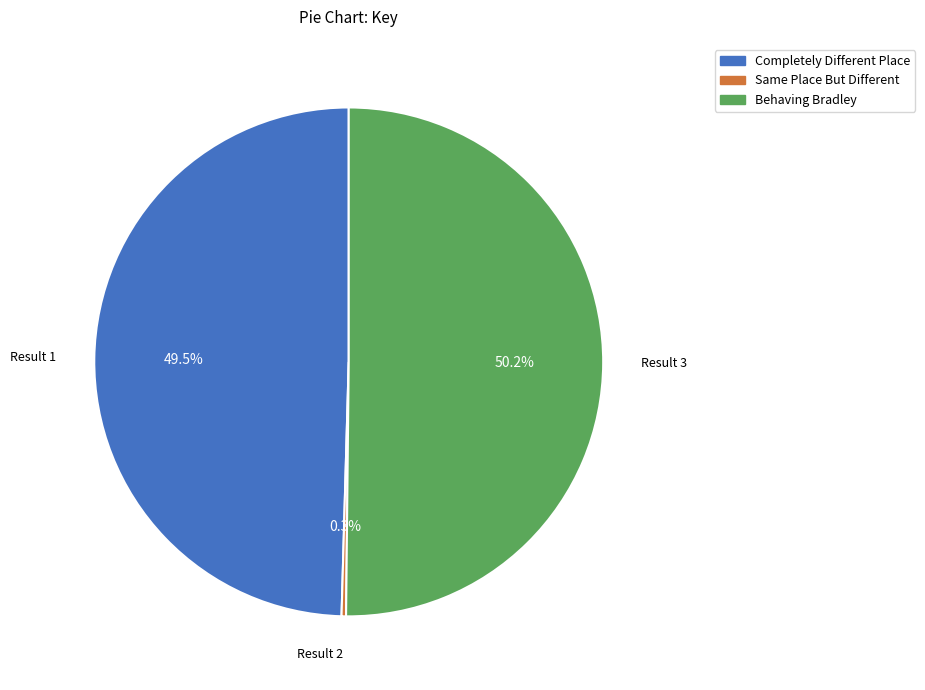

Which category accounts for the majority?

Result 3